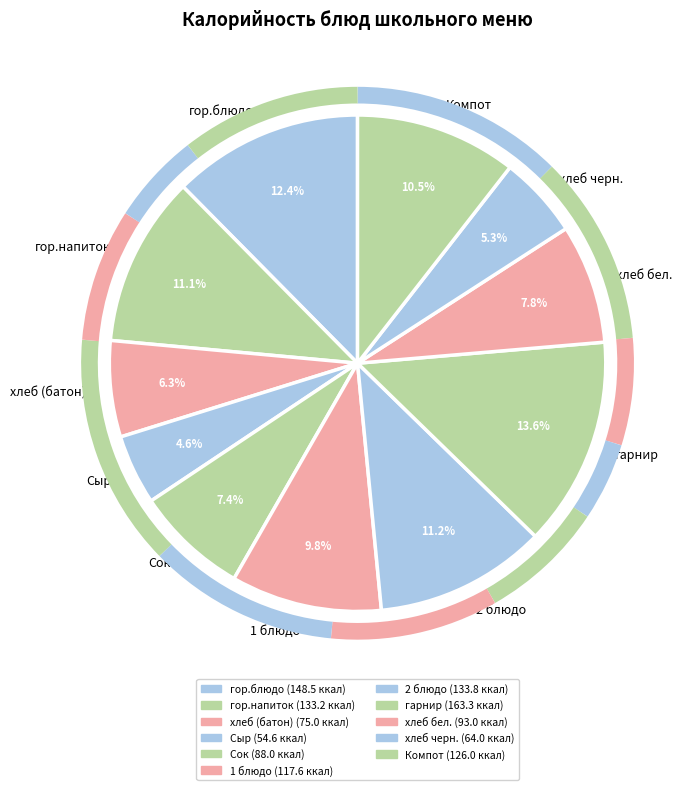

What percentage is NOT represented by гор.напиток?

88.9%